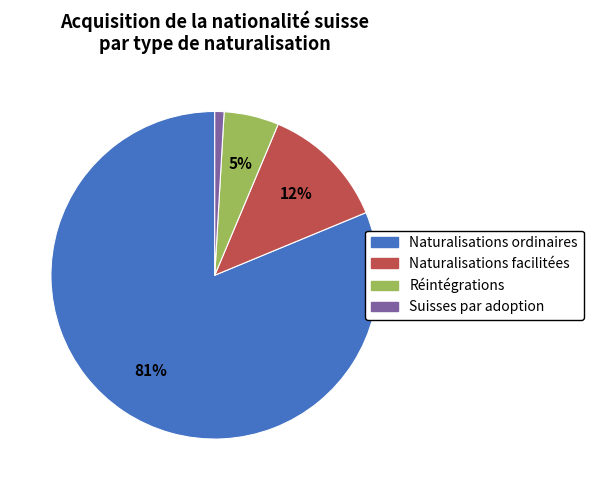

Is it true that Naturalisations facilitées is 6% of the pie?

False